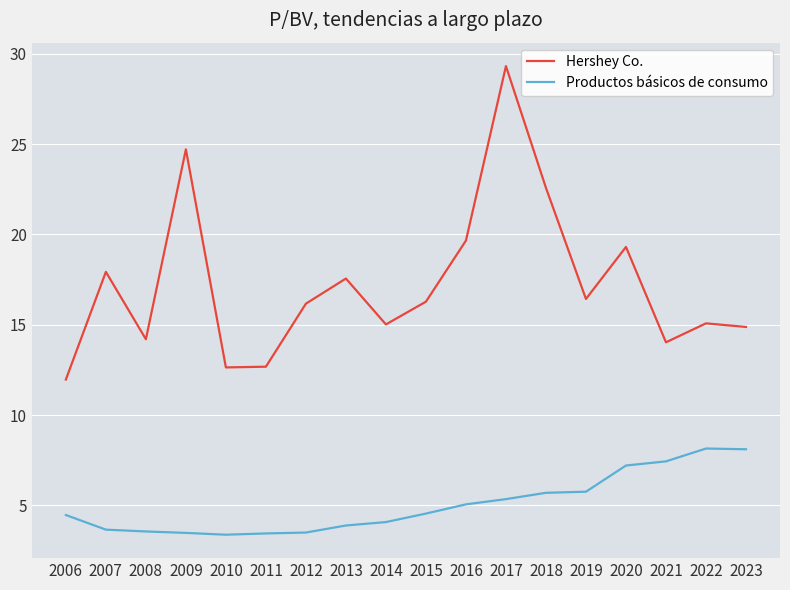

How many lines are shown in the chart?

2